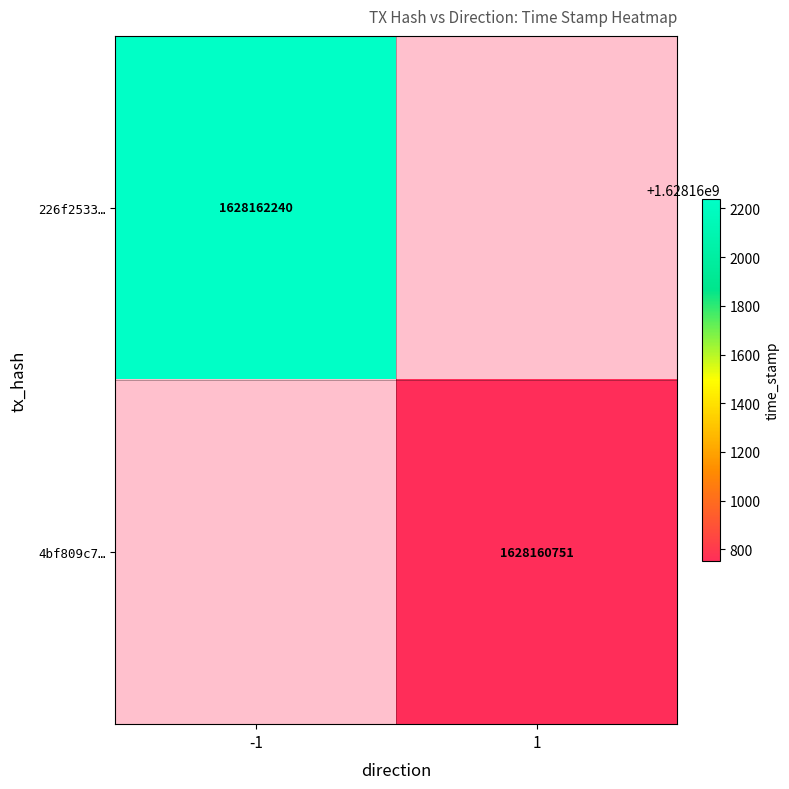

What is the difference between the 4bf809c73c49480e1a14991d452506ca8c6901f values at direction and time_stamp?

1628160750